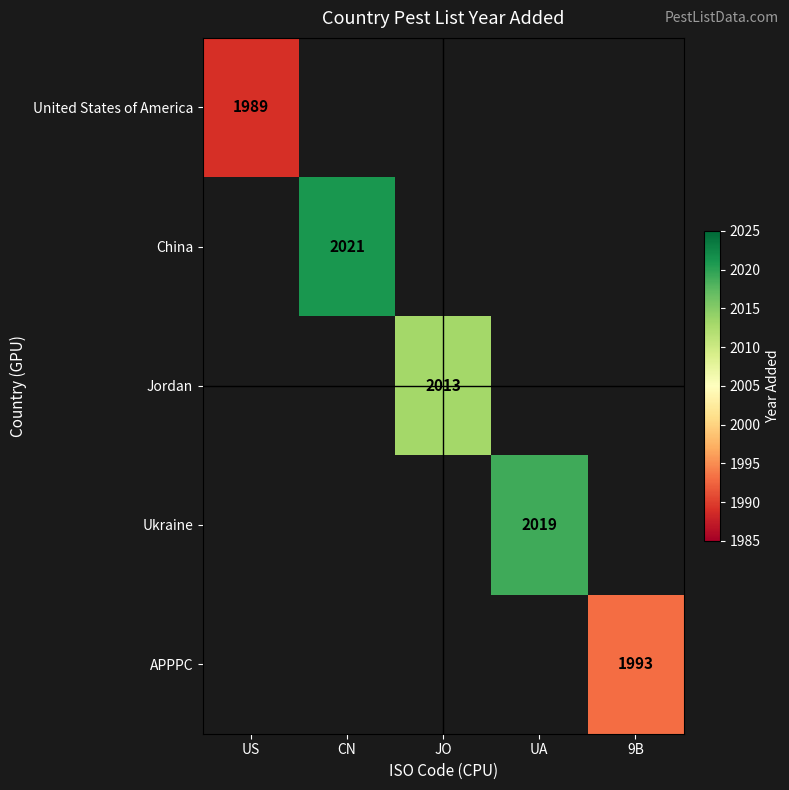

The value of United States of America at US is 3240. True or false?

False